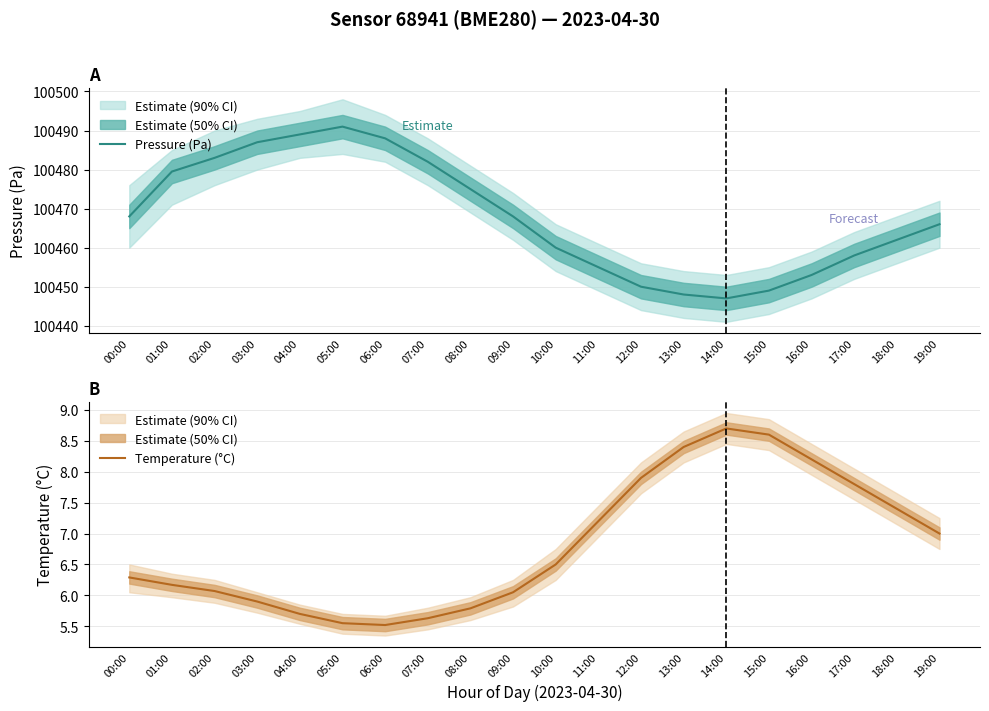

The Temperature (°C) series shows 11.5 at 12:00. True or false?

False